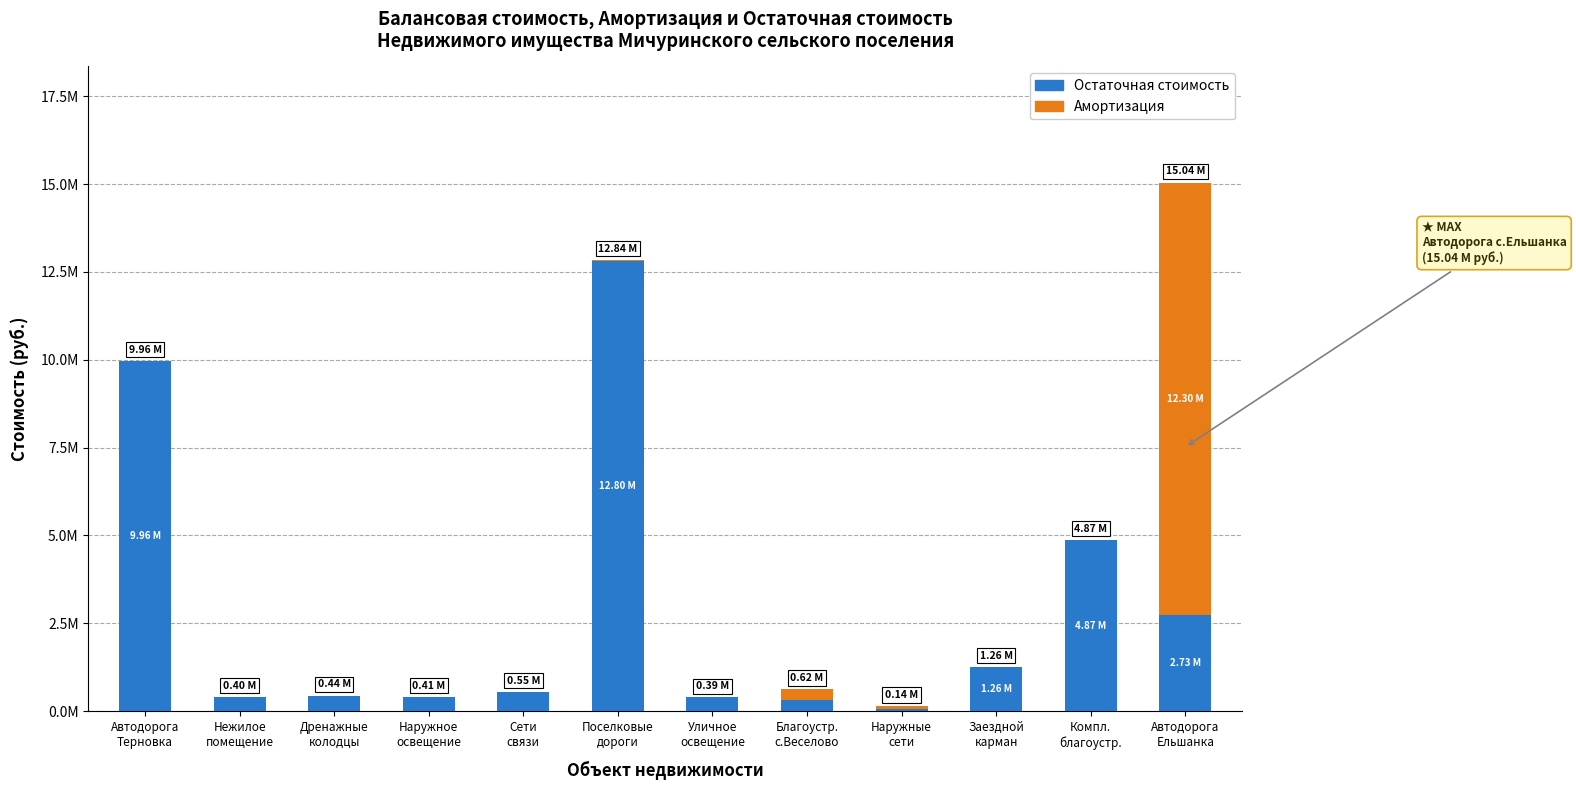

What are all the series names shown in the legend?

Остаточная стоимость, Амортизация